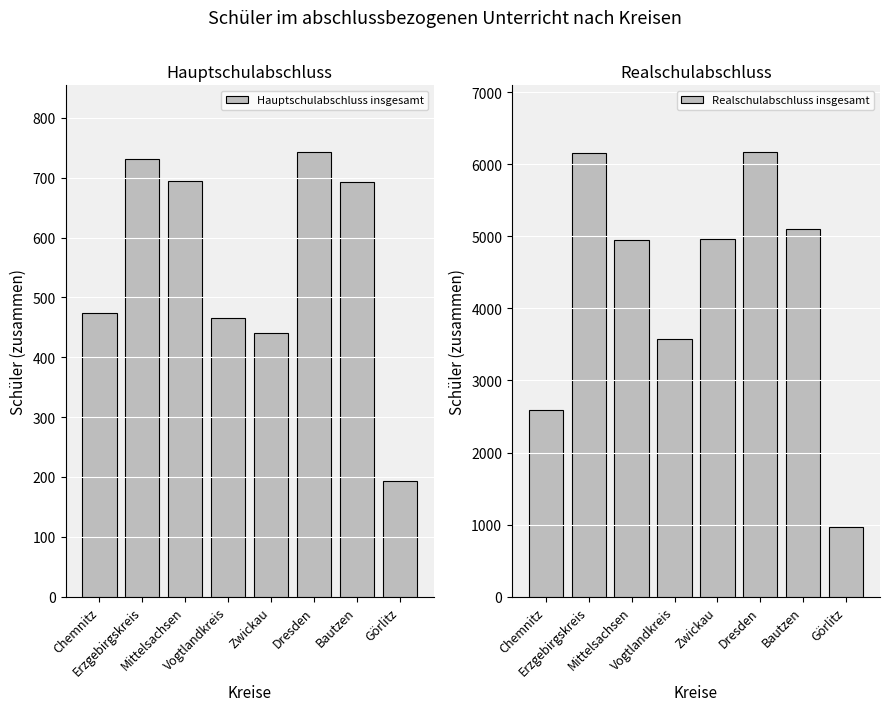

How many groups of bars are there?

8